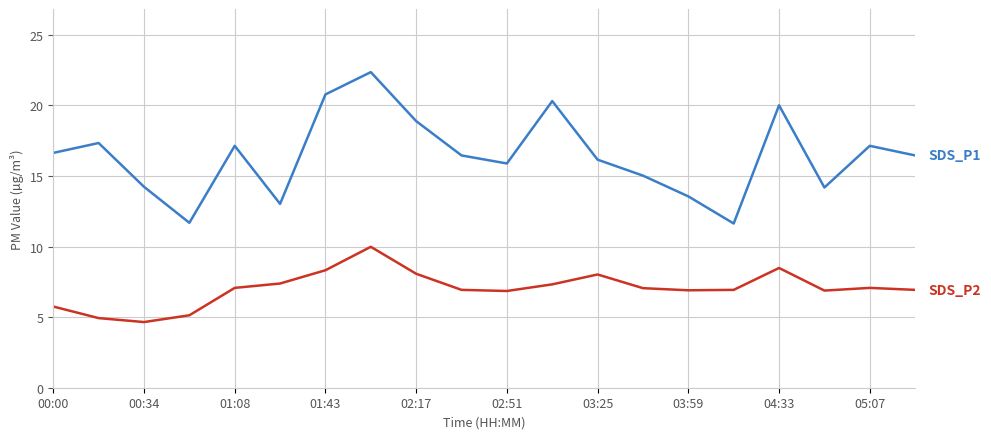

What is the difference between the highest and lowest values at 05:07?

10.1